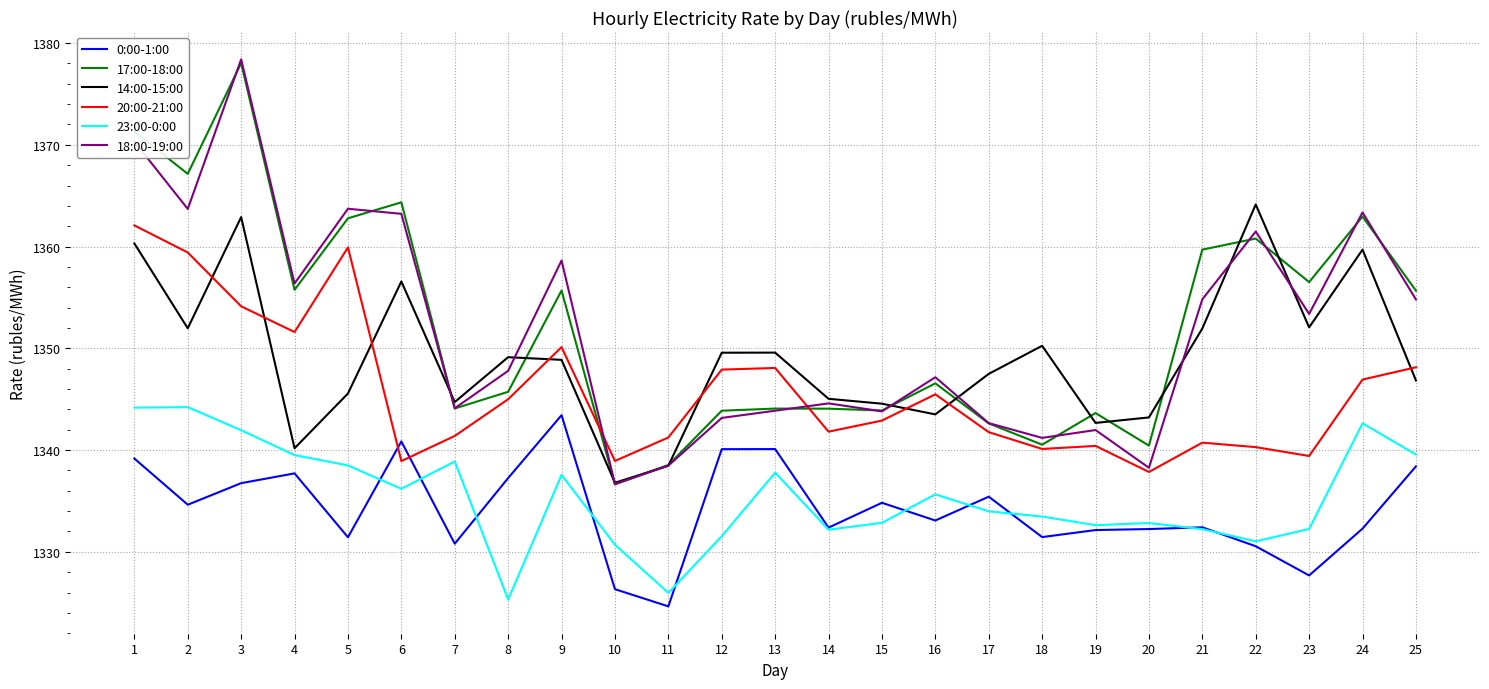

Count the number of data series in this chart.

6